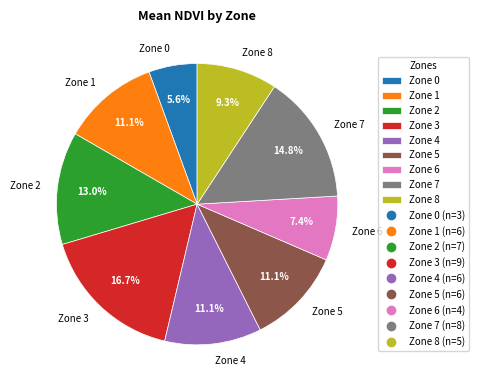

What percentage do Zone 0 and Zone 6 together represent?

13.0%